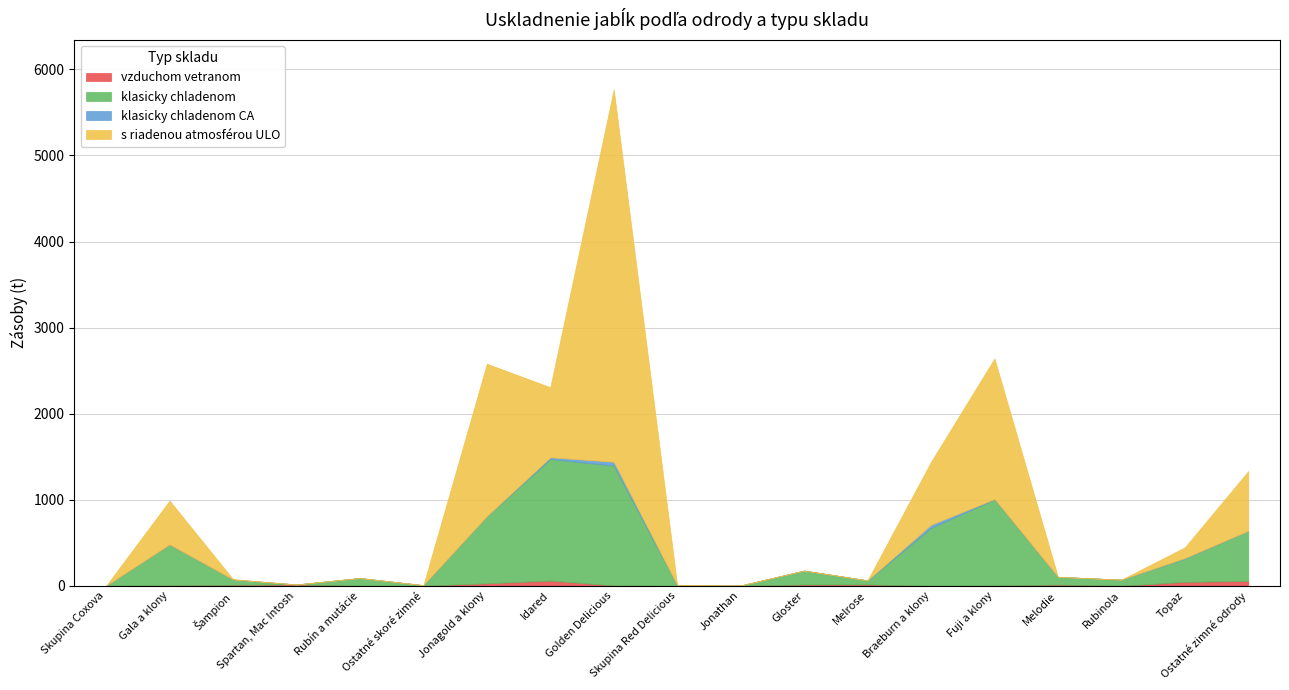

Is the value of vzduchom vetranom at Šampion greater than the value of klasicky chladenom CA at Ostatné skoré zimné?

Yes